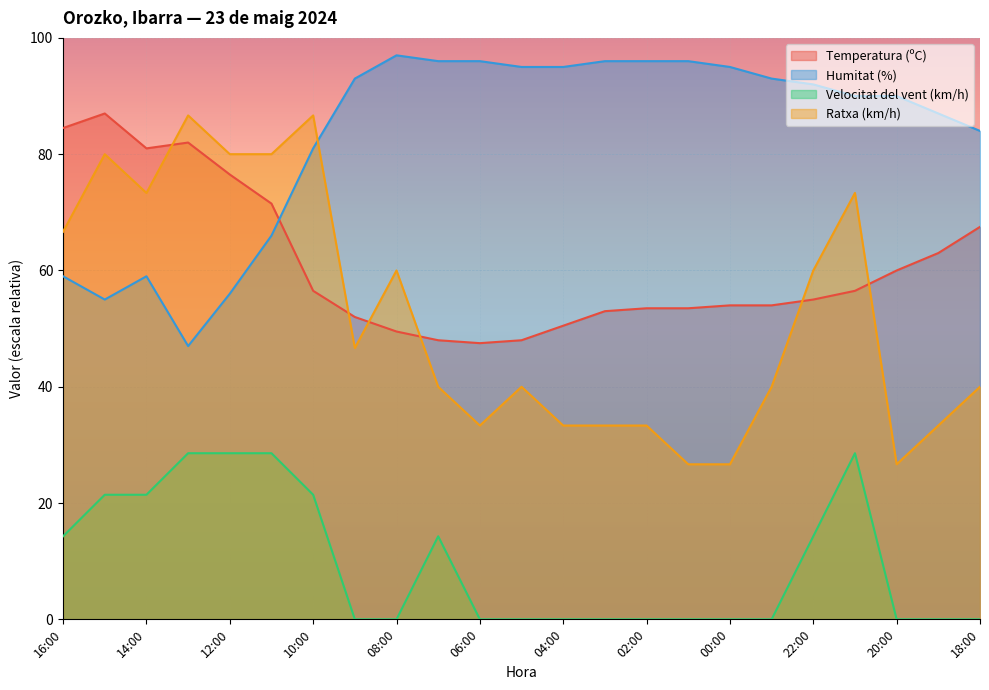

What is the total value across all series at 01:00?

176.2